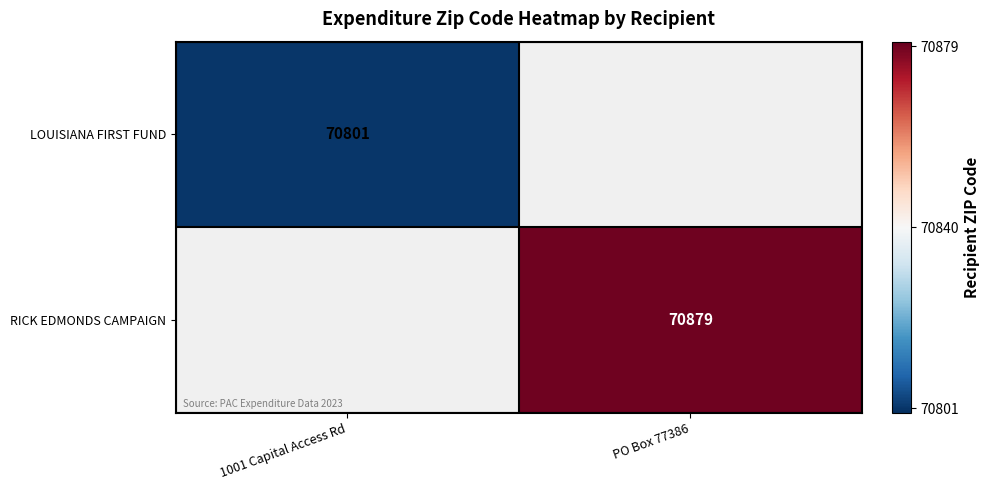

Between PO Box 77386 and 1001 Capital Access Rd, which is larger?

1001 Capital Access Rd